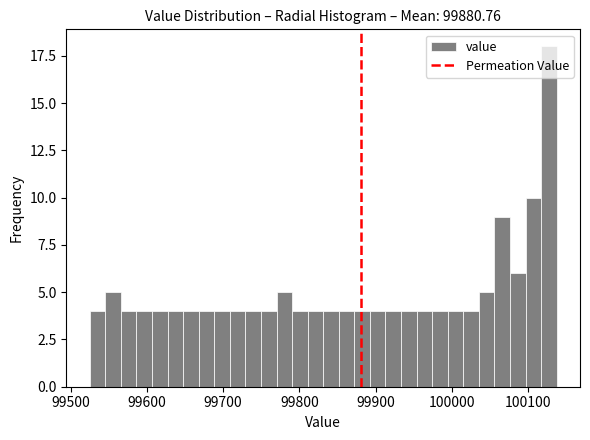

Read against the x-axis, roughly where is the centre of the tallest bar?

100130